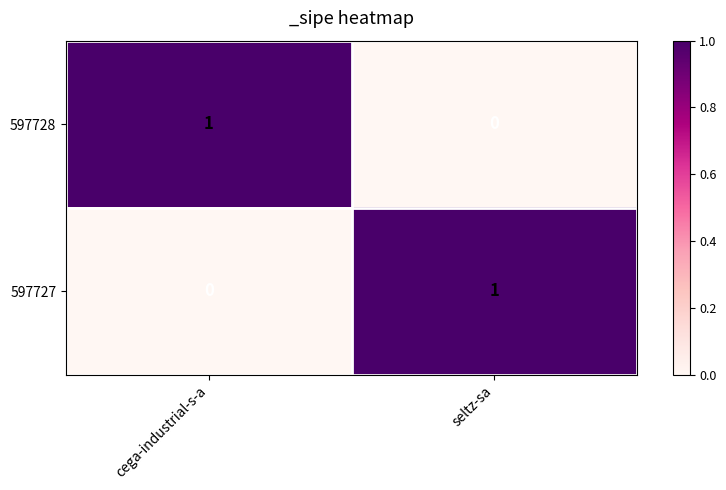

List the labels in order of 597728 value, smallest first.

seltz-sa, cega-industrial-s-a